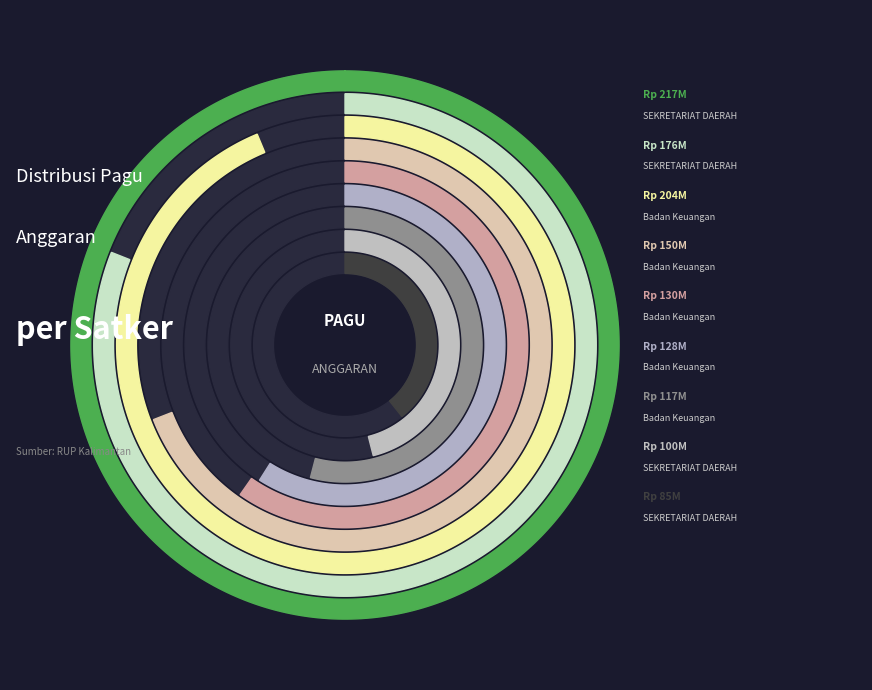

To the nearest percent, what is the difference between the largest and smallest slice percentages?

10%